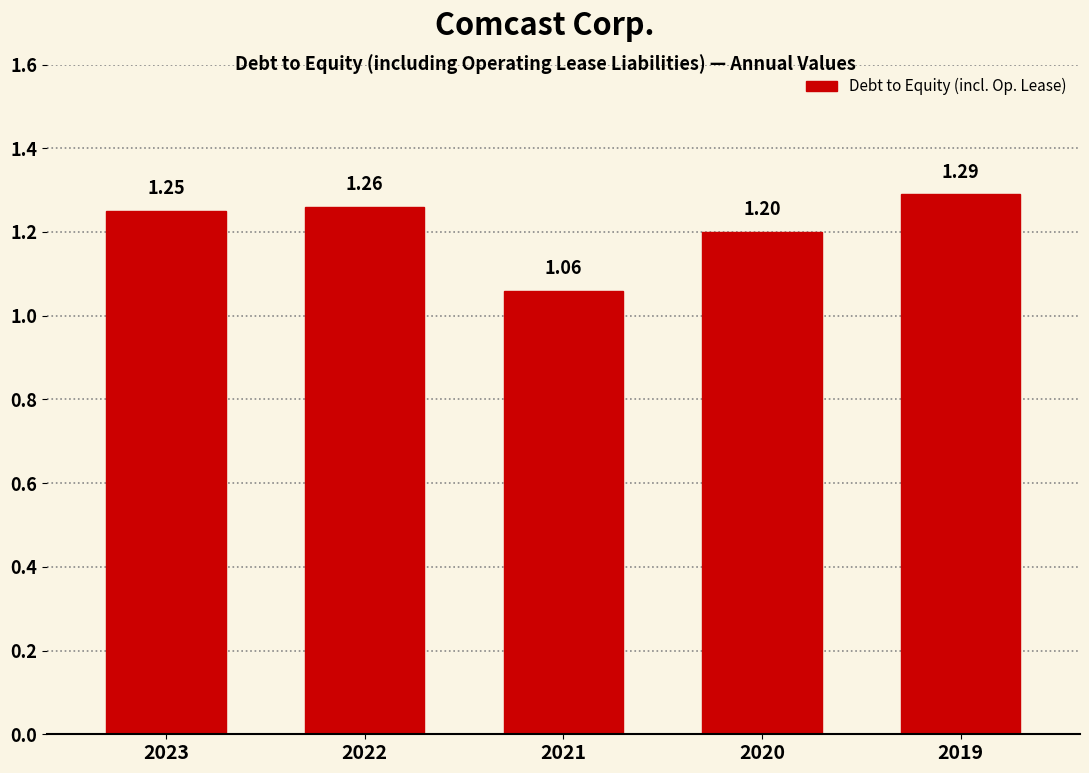

What is the average value?

1.2